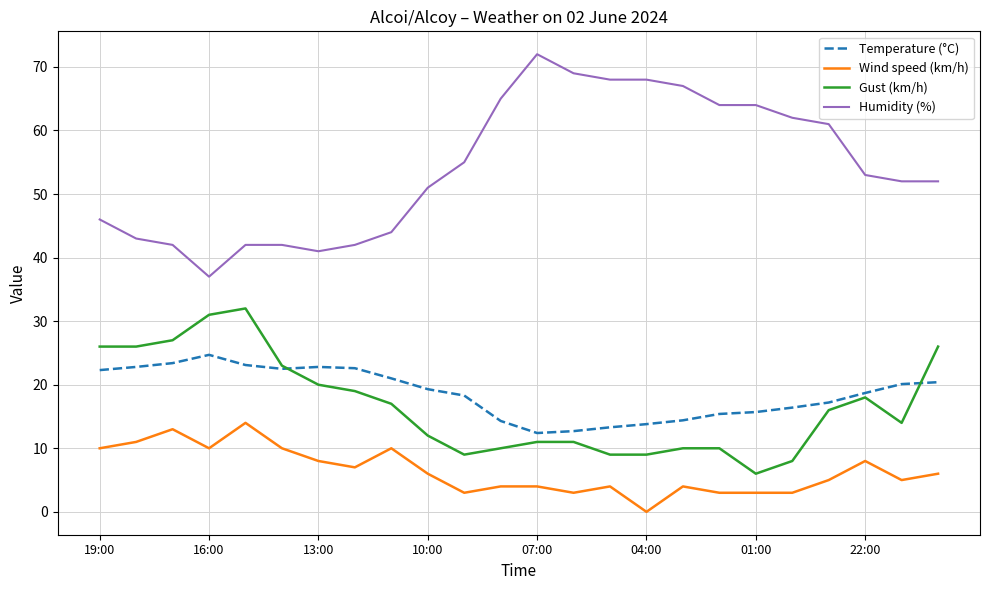

Which series has the largest range (max minus min)?

Humidity (%)